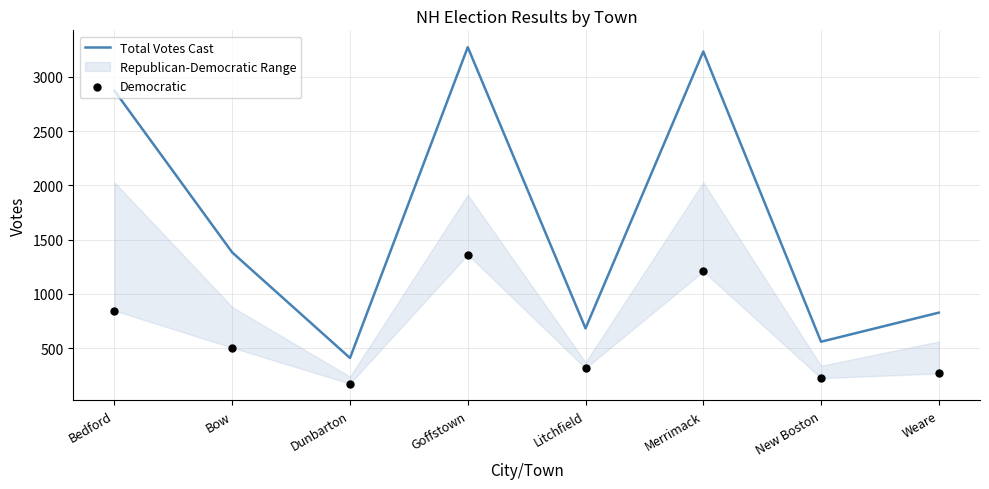

Which category has the lowest value in the Total Votes Cast series?

Dunbarton